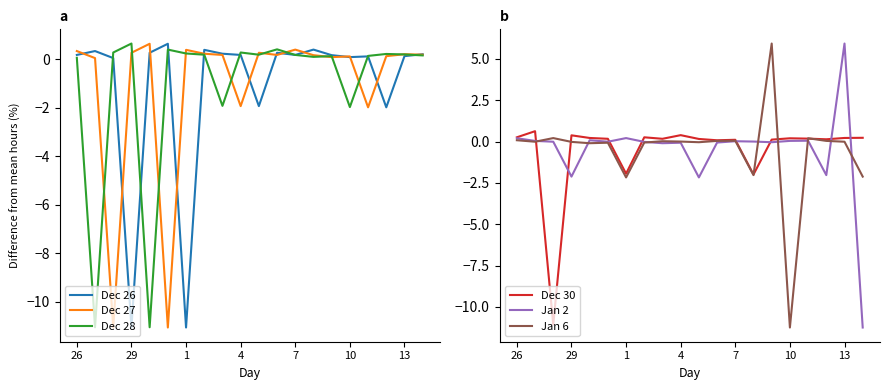

How many times do Dec 30 and Dec 26 cross each other?

8